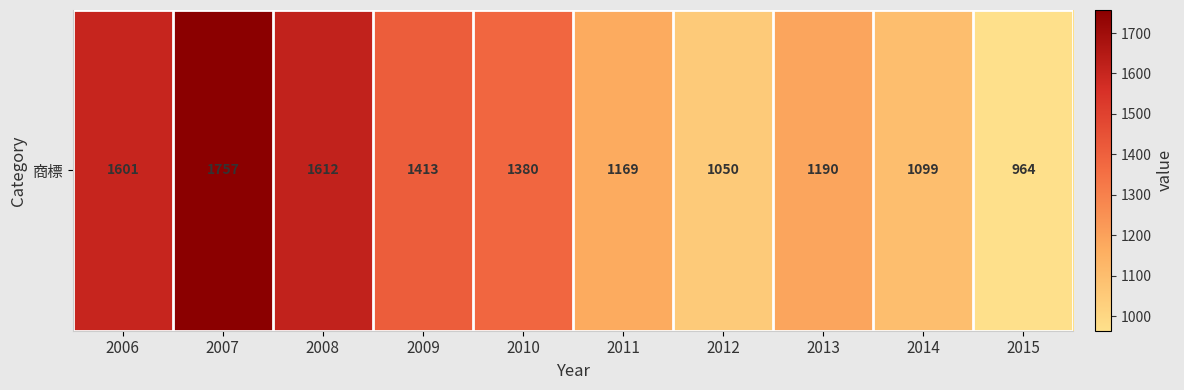

Between 2007 and 2012, which is larger?

2007